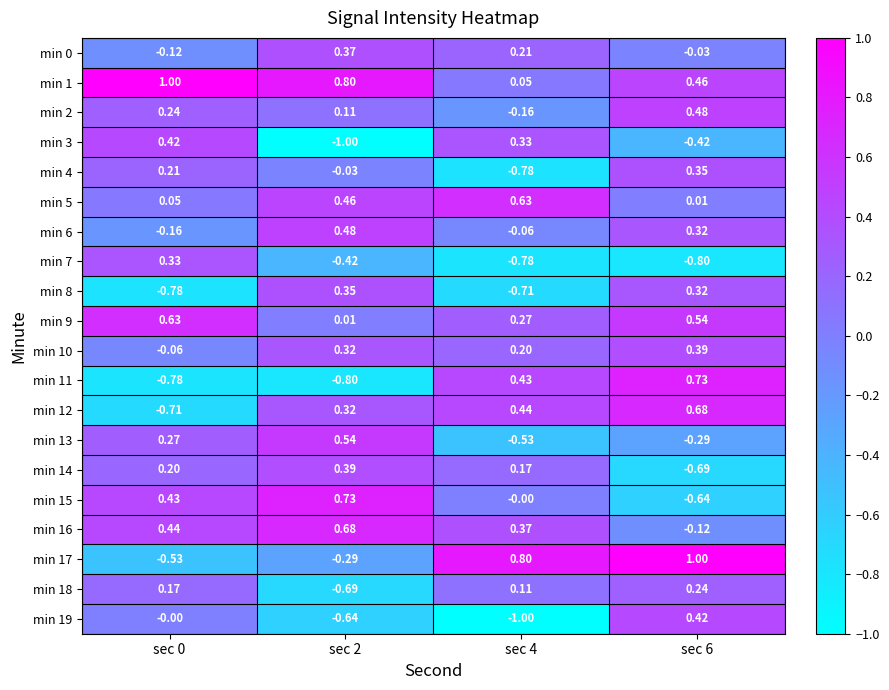

Is the value of min 5 at sec 0 greater than the value of min 8 at sec 2?

No